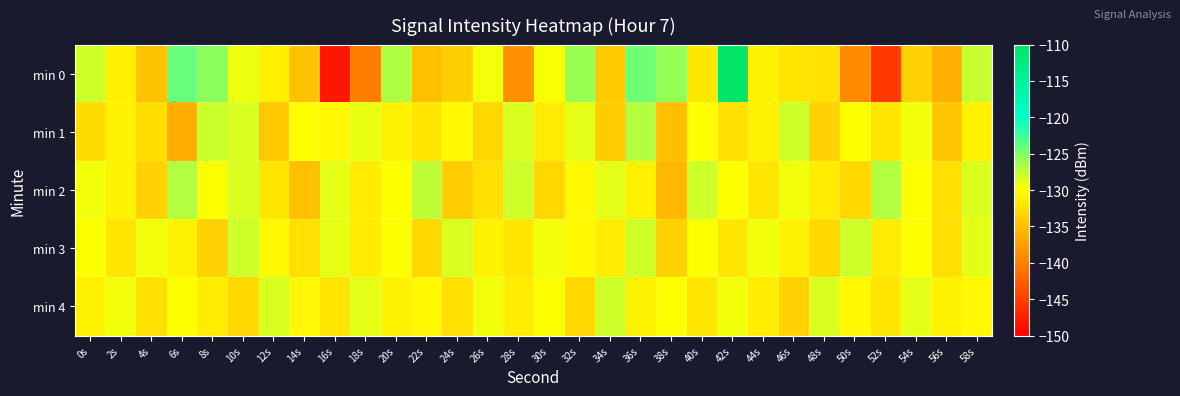

Which category has the lowest value across all series?

16s